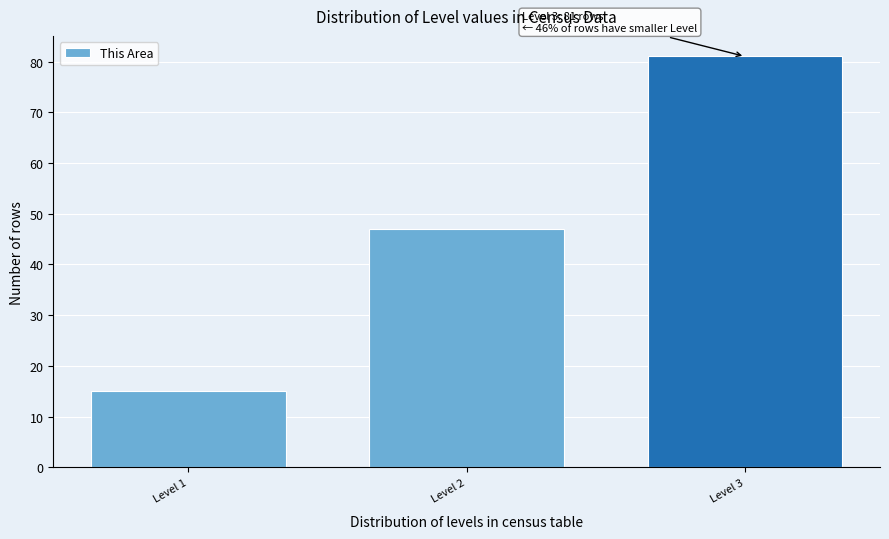

Reading right to left, transcribe all the data shown in this chart.

81	47	15